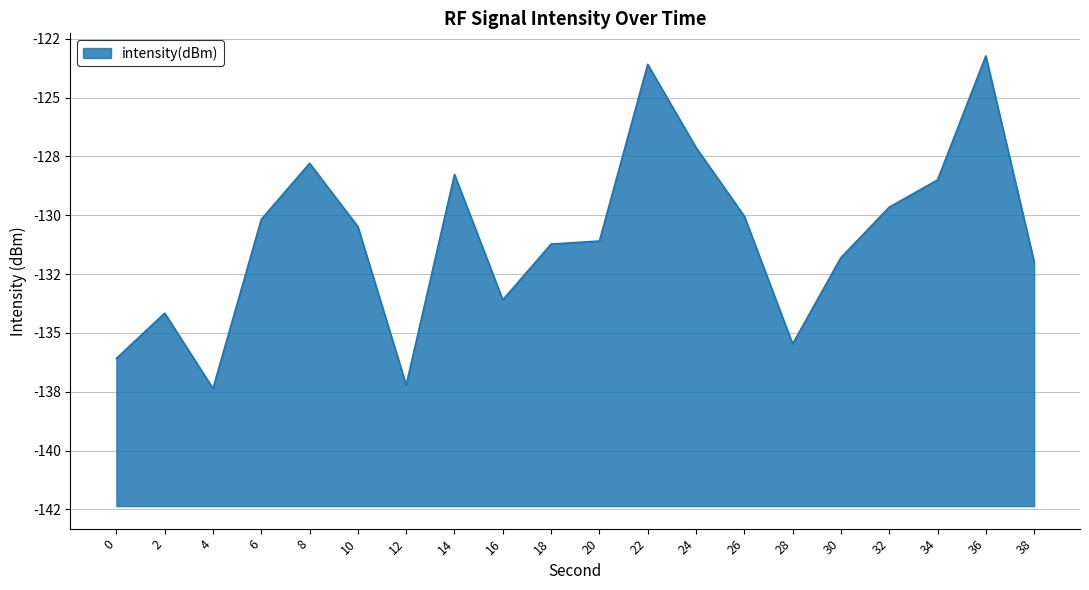

Reading right to left, transcribe all the data shown in this chart.

-132.0	-123.2	-128.5	-129.7	-131.8	-135.5	-130.0	-127.1	-123.6	-131.1	-131.2	-133.6	-128.3	-137.2	-130.5	-127.8	-130.2	-137.4	-134.2	-136.1